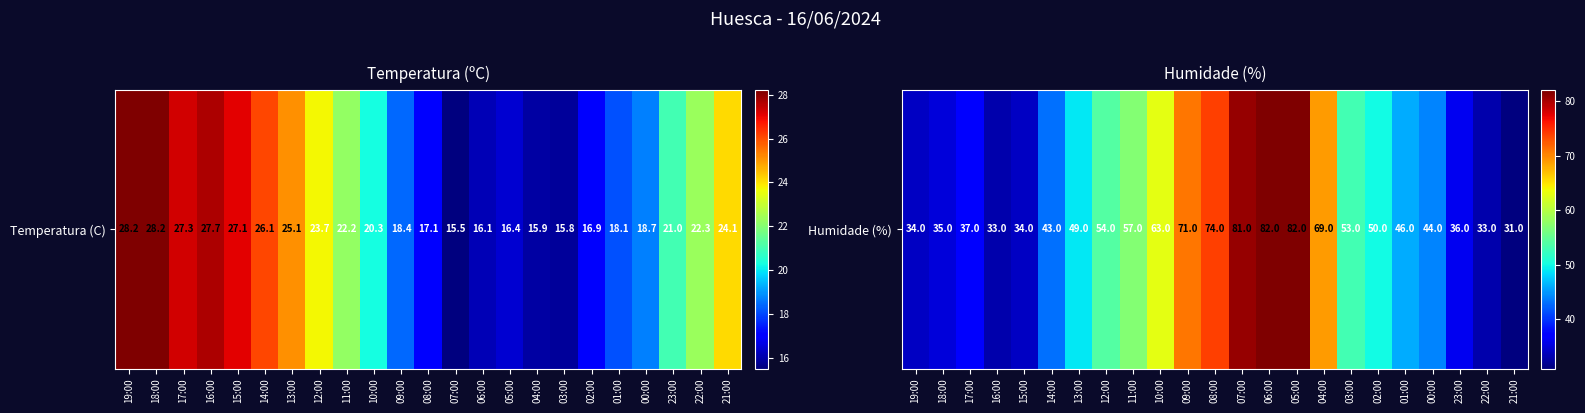

Which has a higher value, 10:00 or 19:00?

10:00